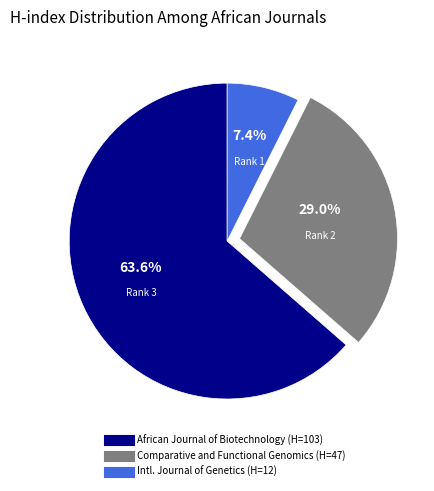

Is there any slice that represents more than half of the pie?

Yes